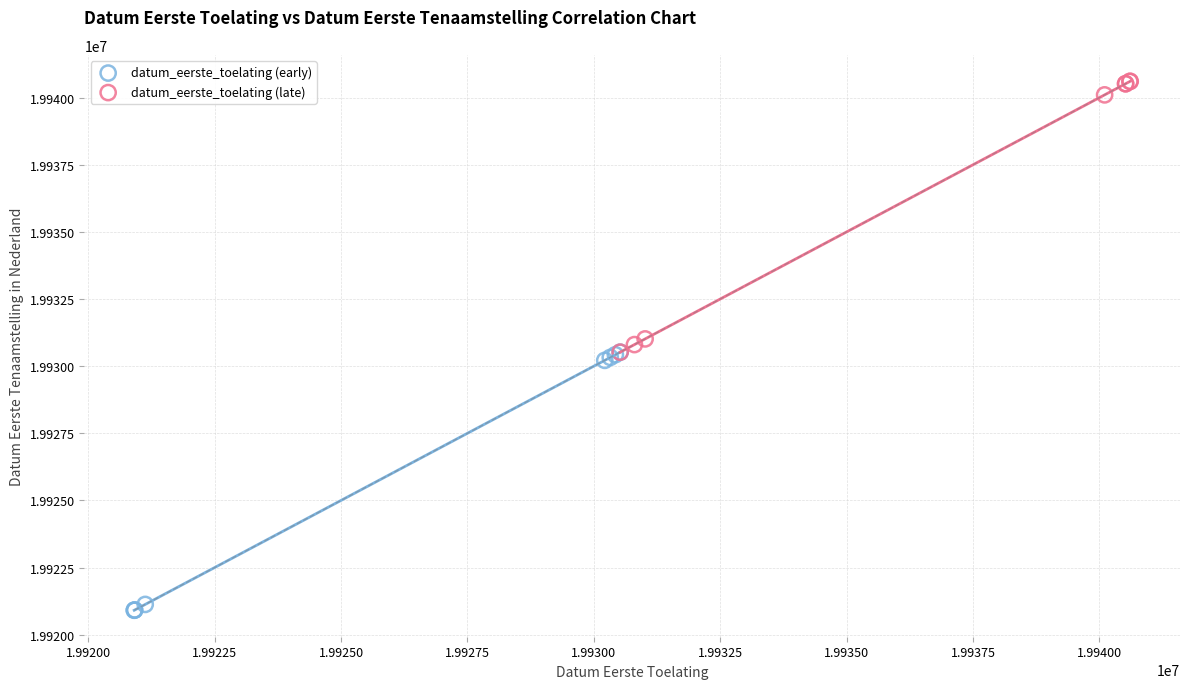

Which series has the widest spread of Y values?

datum_eerste_toelating (late)